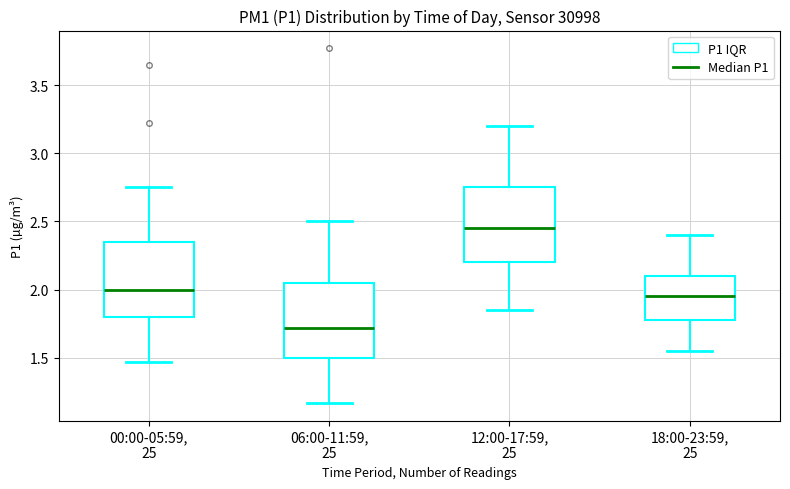

Reading left to right, transcribe this box plot: for each box, give where its median line is, the range the box spans, and where its two whiskers end, as read against the y-axis. The values are not printed on the chart, so give them approximately, as read against the axis.

00:00-05:59, 25: median 2.00, box 1.80 to 2.35, whiskers 1.45 to 2.75
06:00-11:59, 25: median 1.70, box 1.50 to 2.05, whiskers 1.15 to 2.50
12:00-17:59, 25: median 2.45, box 2.20 to 2.75, whiskers 1.85 to 3.20
18:00-23:59, 25: median 1.95, box 1.80 to 2.10, whiskers 1.55 to 2.40